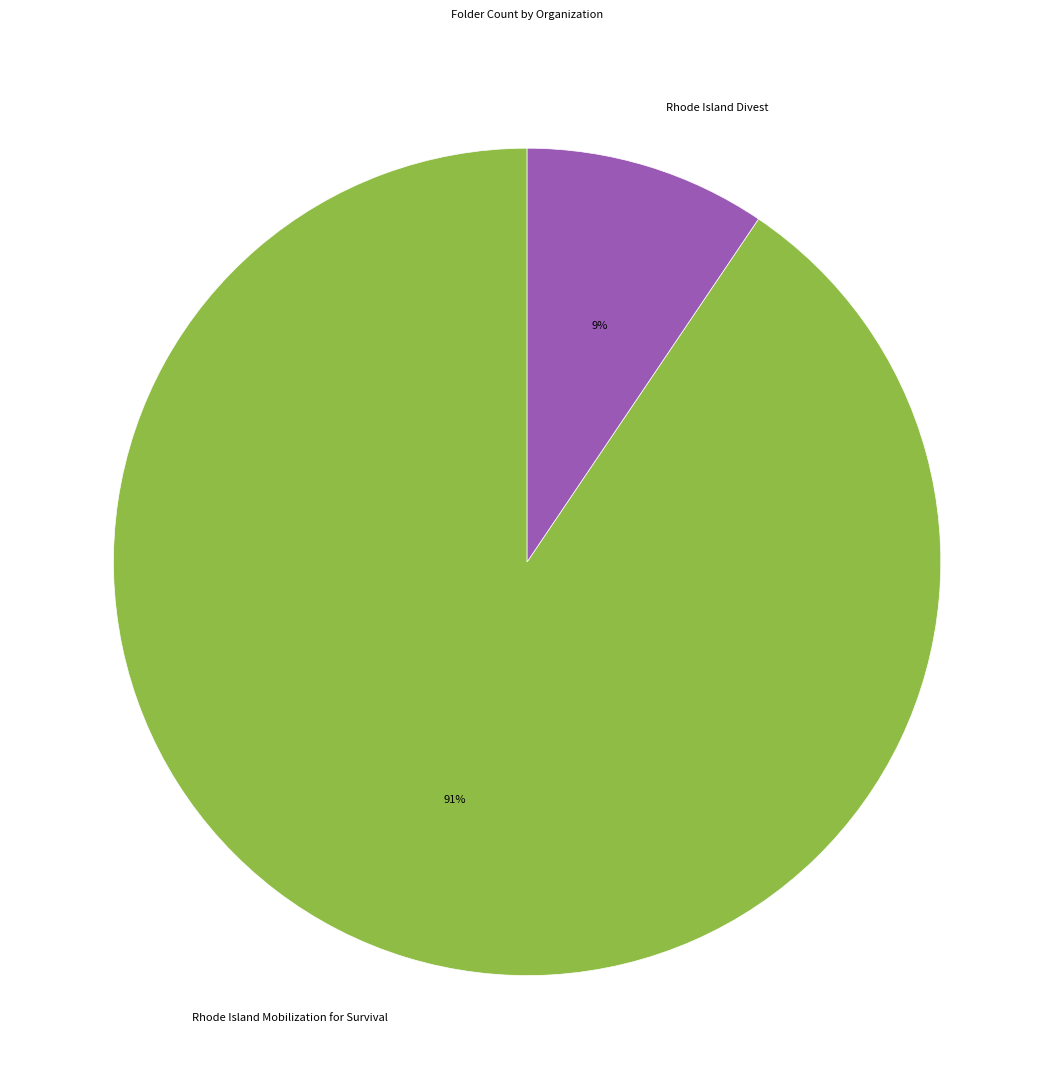

To the nearest percent, what is the average slice percentage?

50%